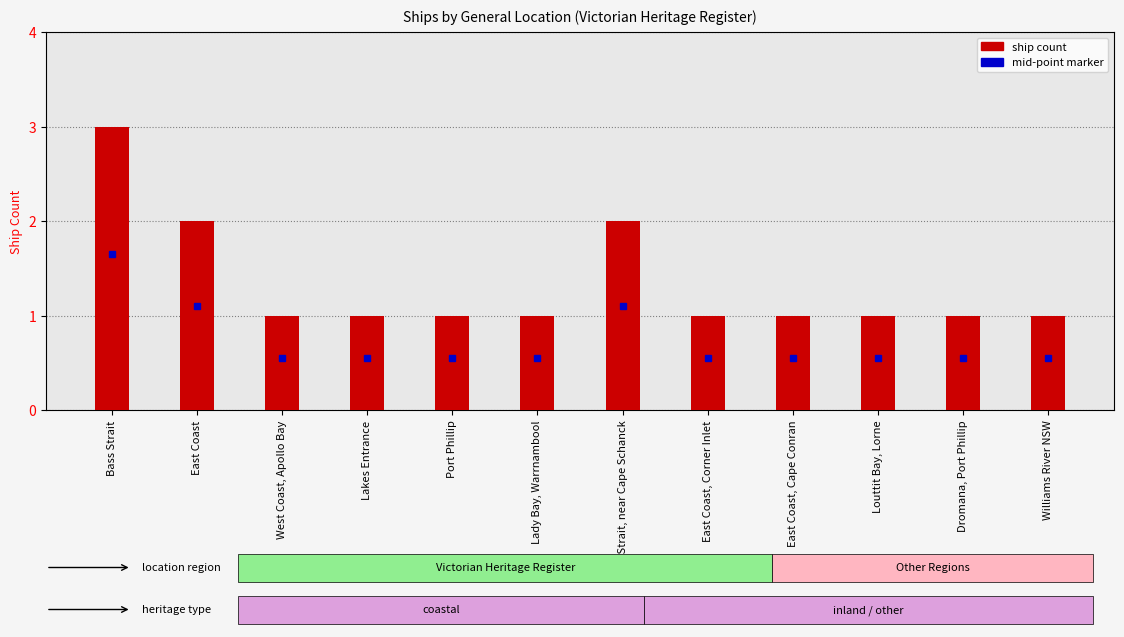

The chart shows a value of 0 at Port Phillip. True or false?

False